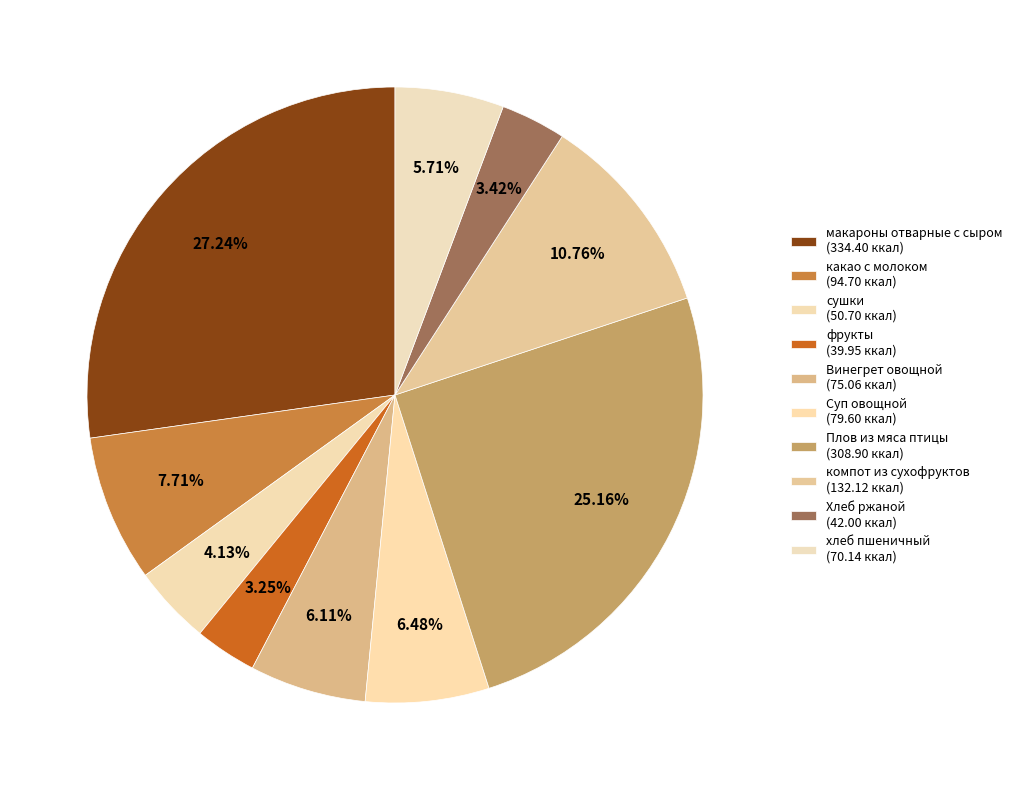

Does any single category account for the majority?

No